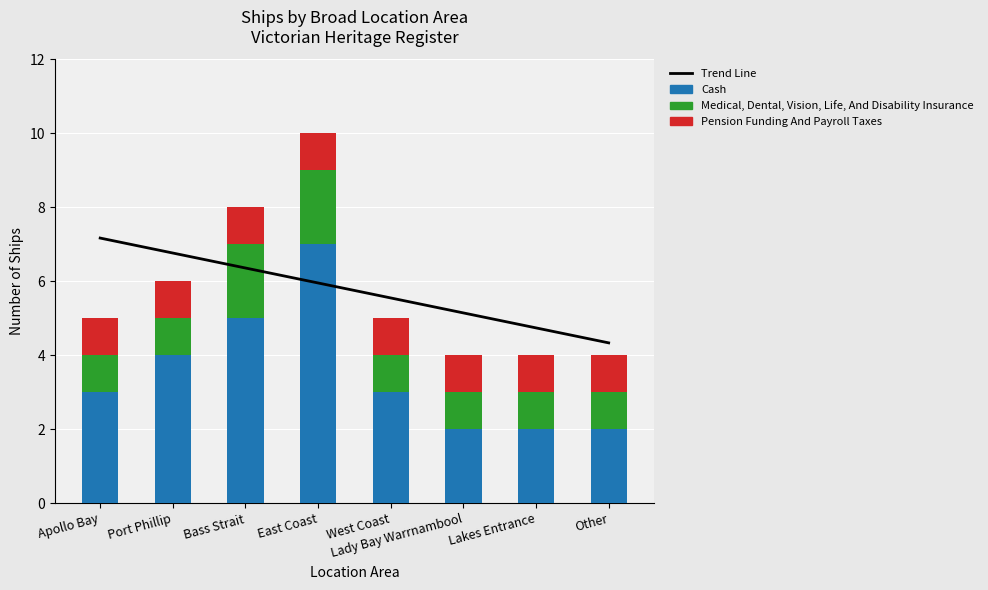

What position from the left is West Coast?

5